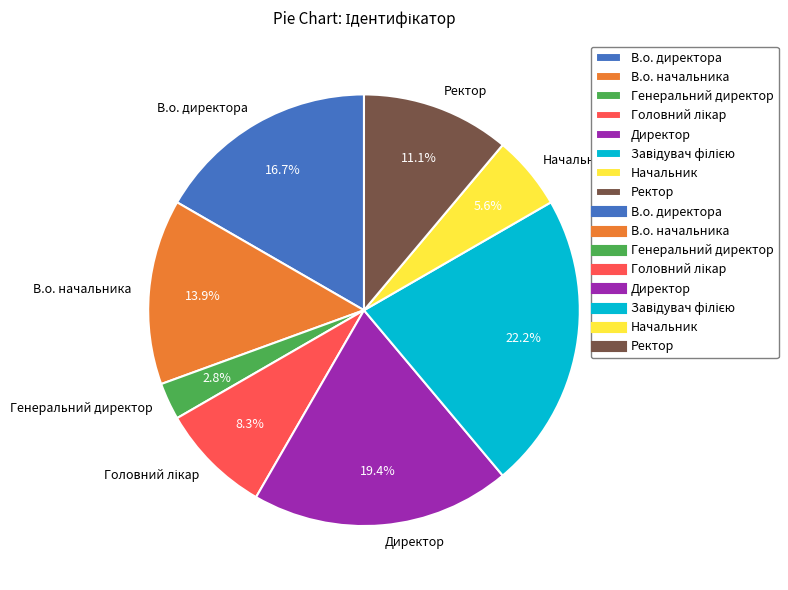

Which has a higher value, Начальник or Ректор?

Ректор